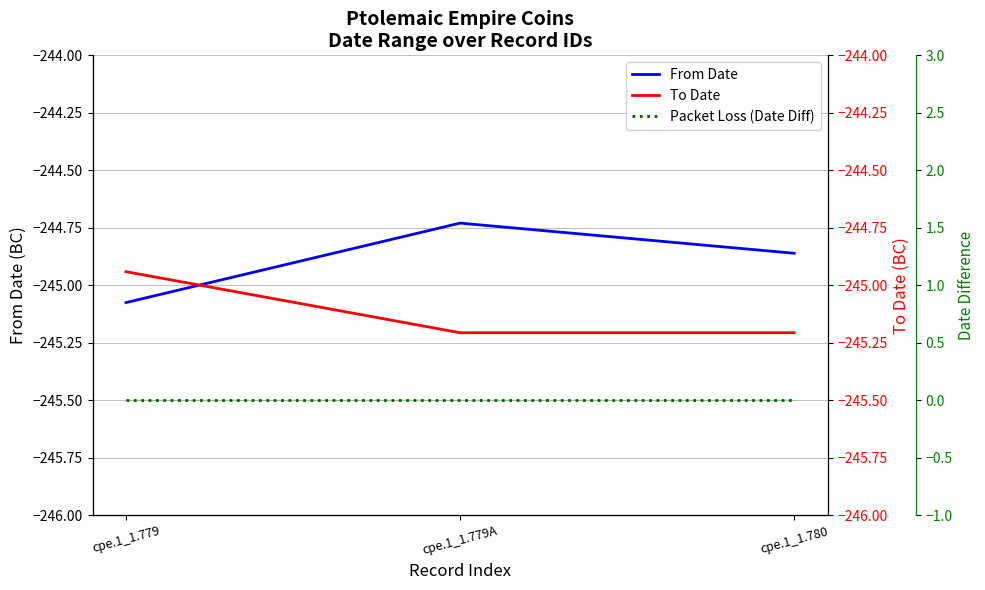

Read the From Date value at cpe.1_1.780.

-244.9